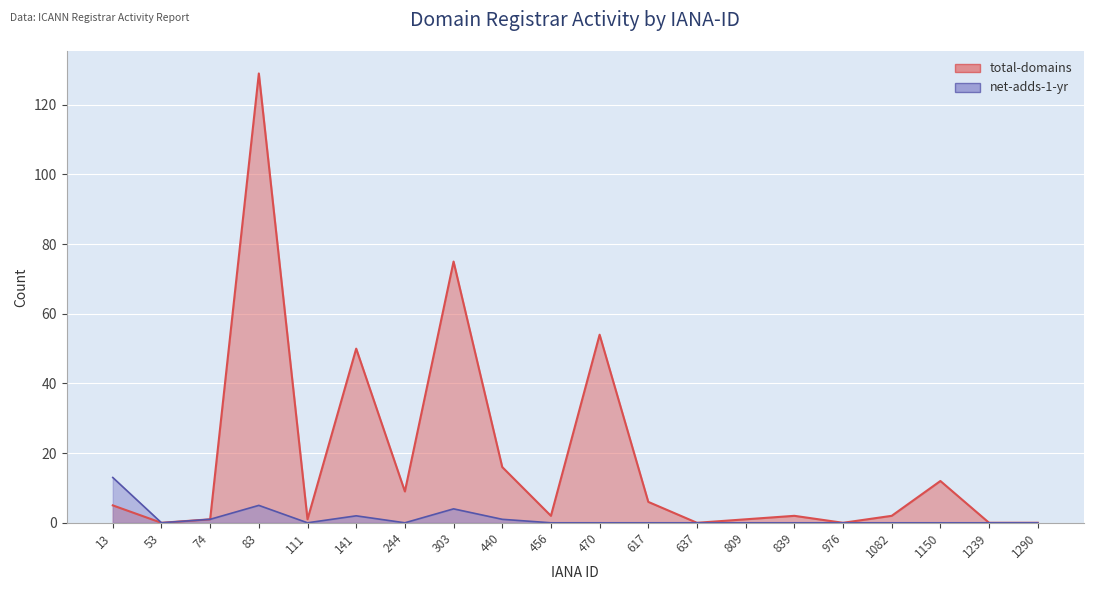

True or false: net-adds-1-yr has more than 1 interior local peaks.

True